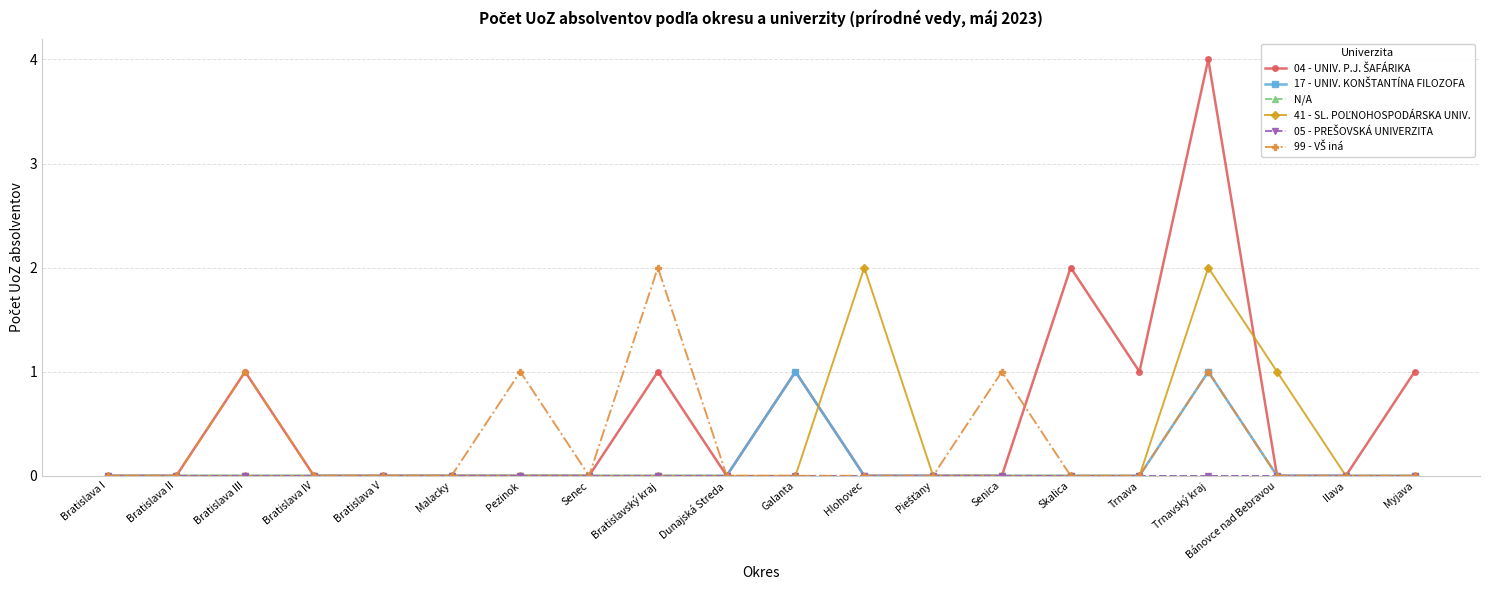

How many interior local valleys does the 99 - VŠ iná series have?

1